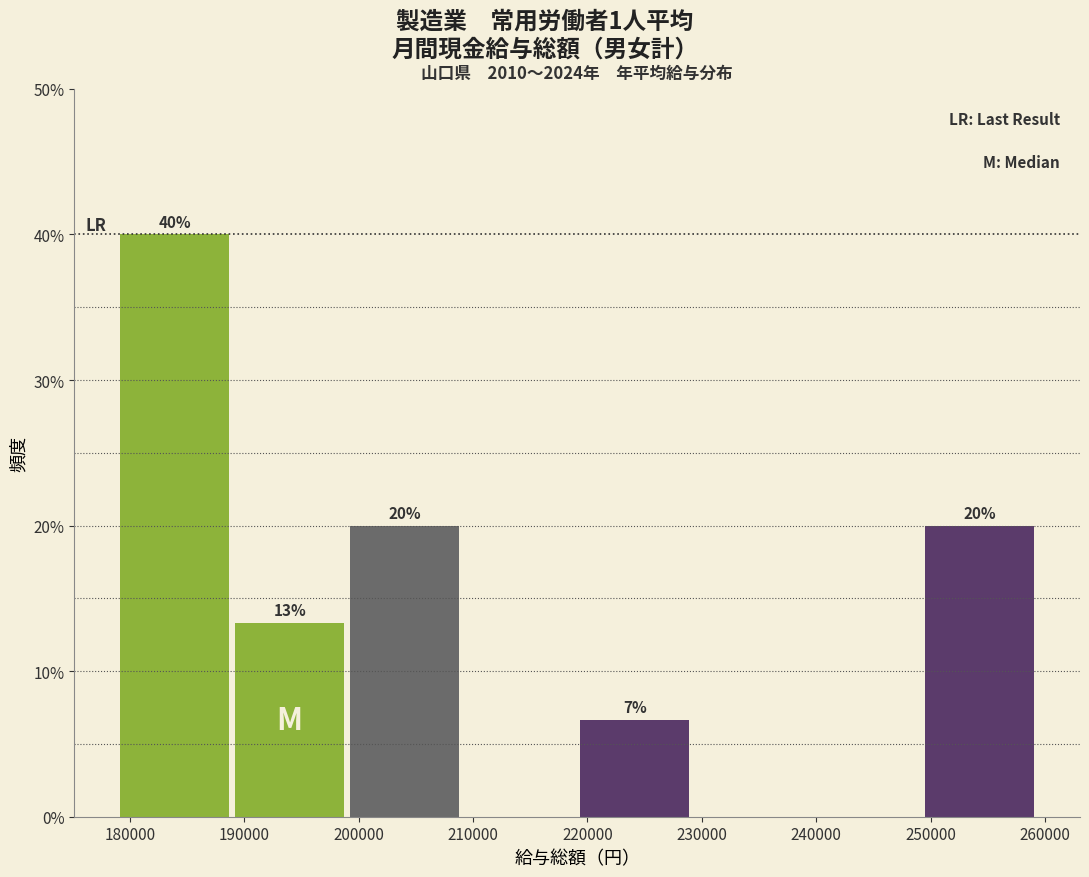

Over which range of the x-axis is the bar tallest?

179000 to 189000